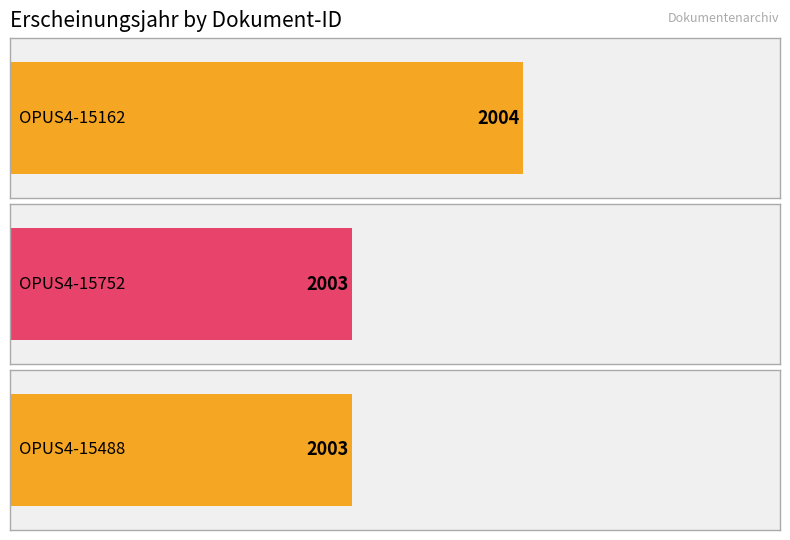

Reading left to right, transcribe all the data shown in this chart.

OPUS4-15162=2004	OPUS4-15752=2003	OPUS4-15488=2003